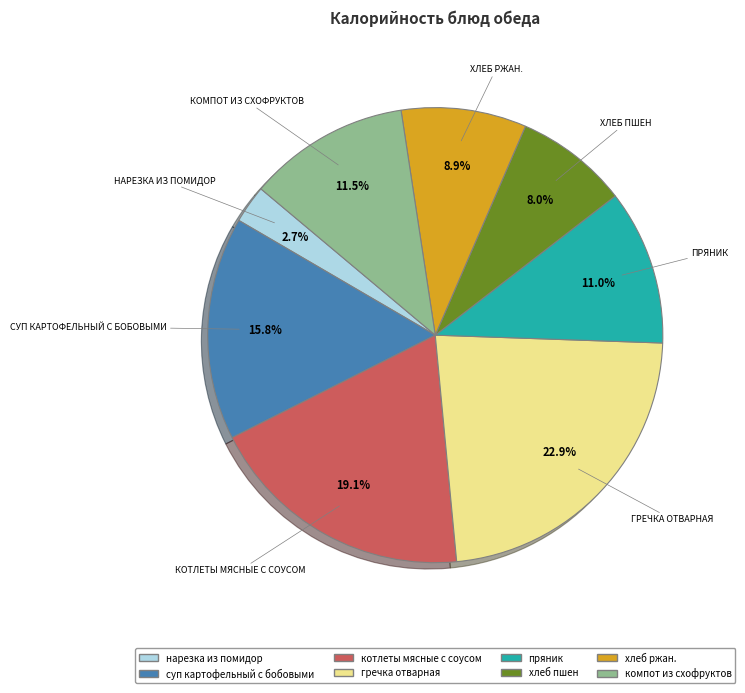

Is there any slice that represents more than half of the pie?

No